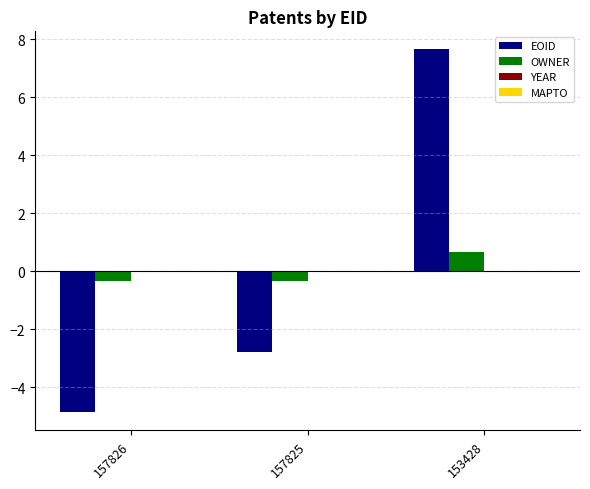

What is the value of the OWNER bar at the 2nd from the left?

-0.3